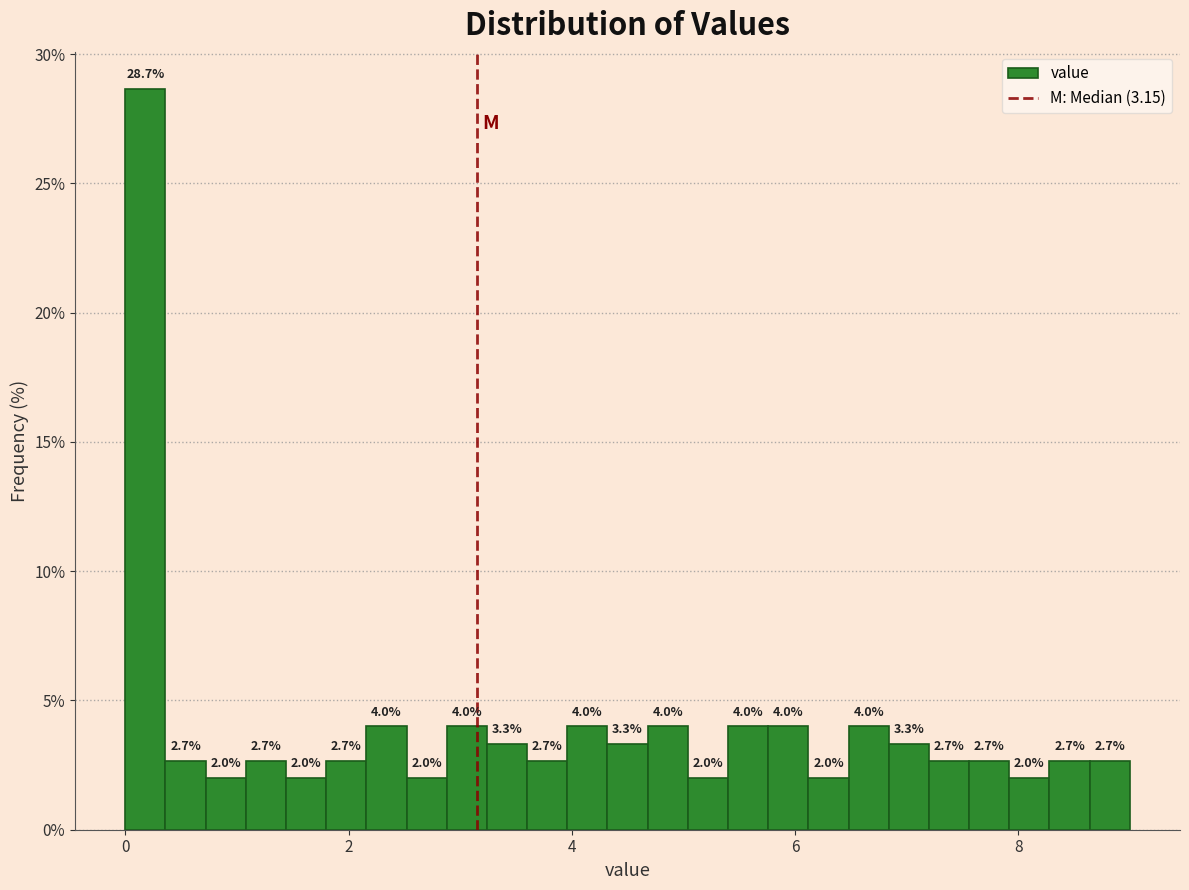

Read against the x-axis, roughly where is the centre of the tallest bar?

0.2